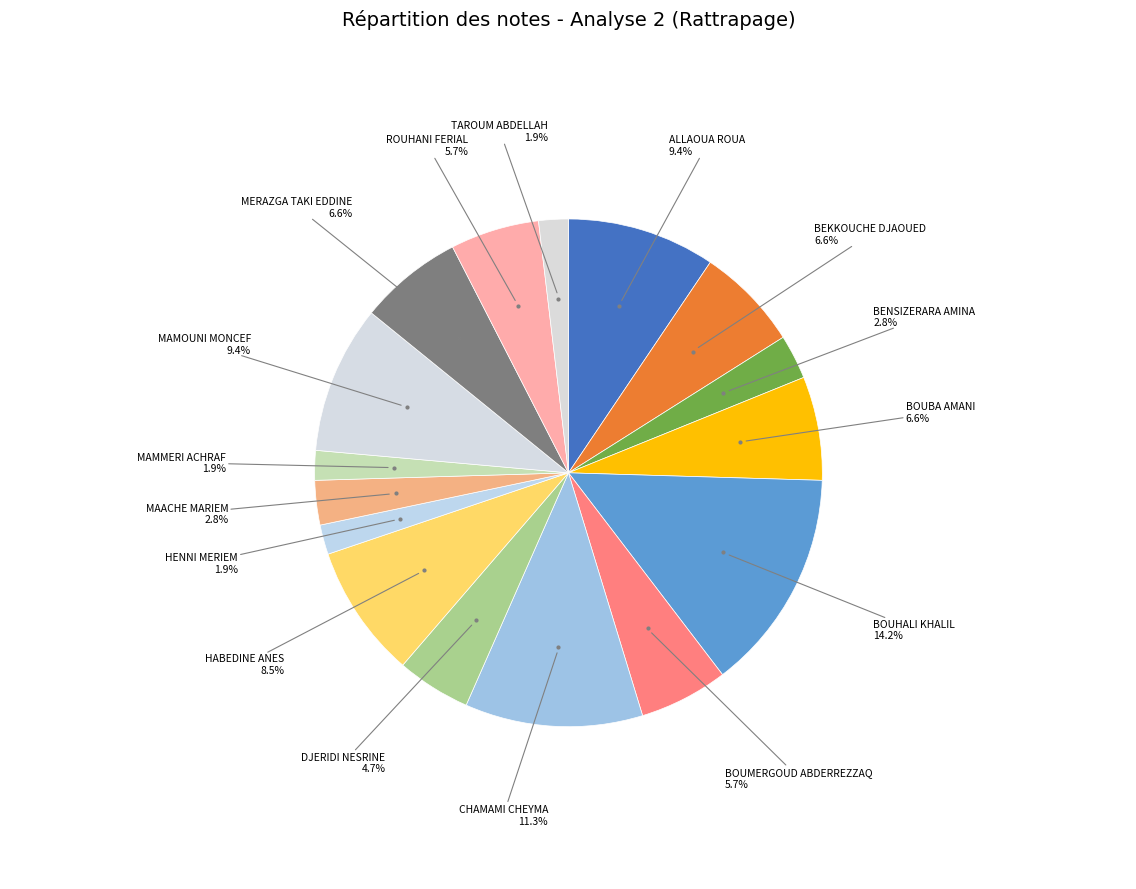

What is the smallest slice in the pie chart?

HENNI MERIEM